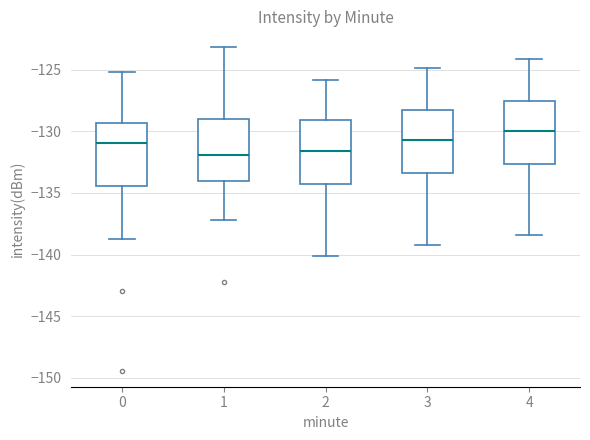

Reading left to right, transcribe this box plot: for each box, give where its median line is, the range the box spans, and where its two whiskers end, as read against the y-axis. The values are not printed on the chart, so give them approximately, as read against the axis.

0: median -131.0, box -134.5 to -129.5, whiskers -138.5 to -125.0
1: median -132.0, box -134.0 to -129.0, whiskers -137.0 to -123.0
2: median -131.5, box -134.0 to -129.0, whiskers -140.0 to -126.0
3: median -130.5, box -133.5 to -128.5, whiskers -139.0 to -125.0
4: median -130.0, box -132.5 to -127.5, whiskers -138.5 to -124.0